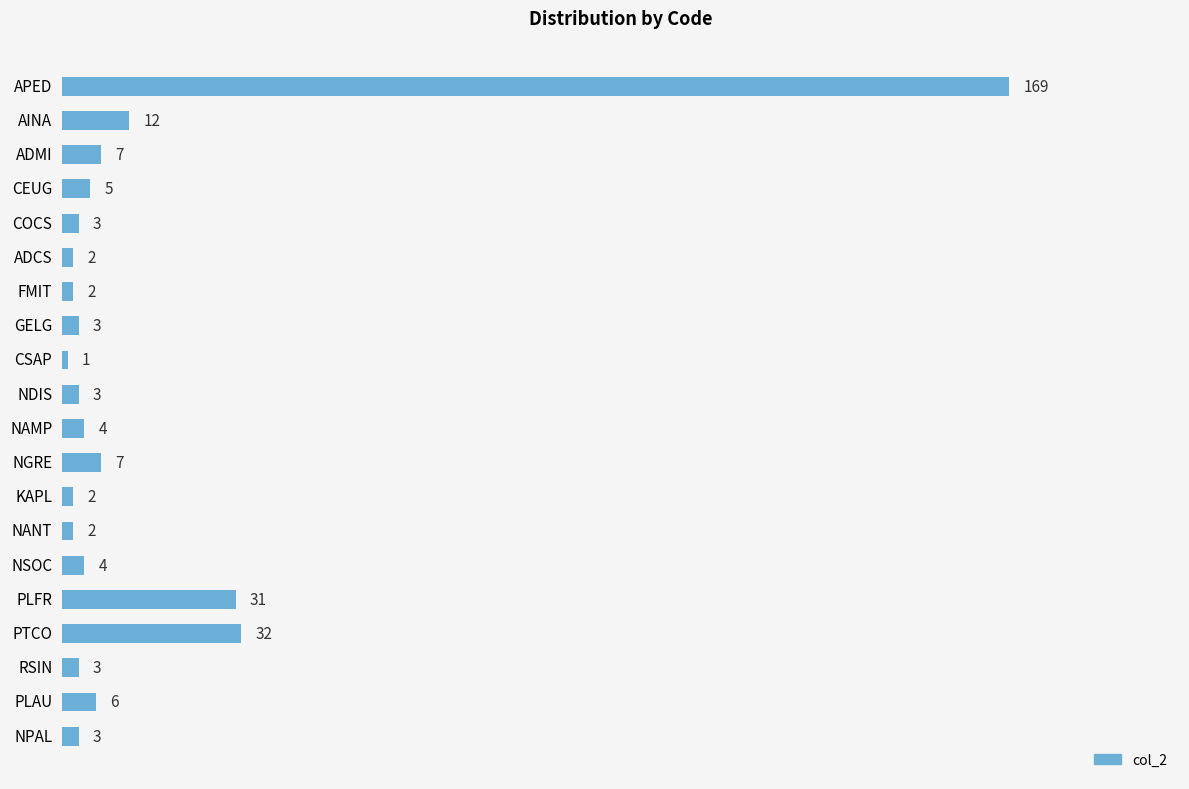

How many categories are shown in the chart?

20